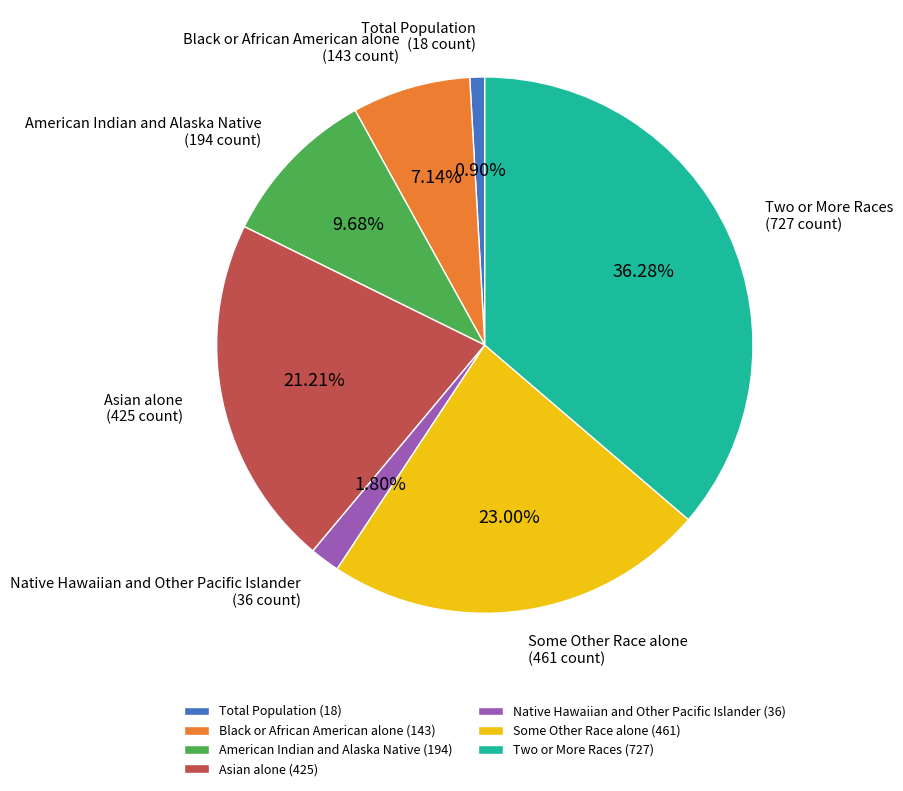

Does Total Population account for over 50% of the chart?

No